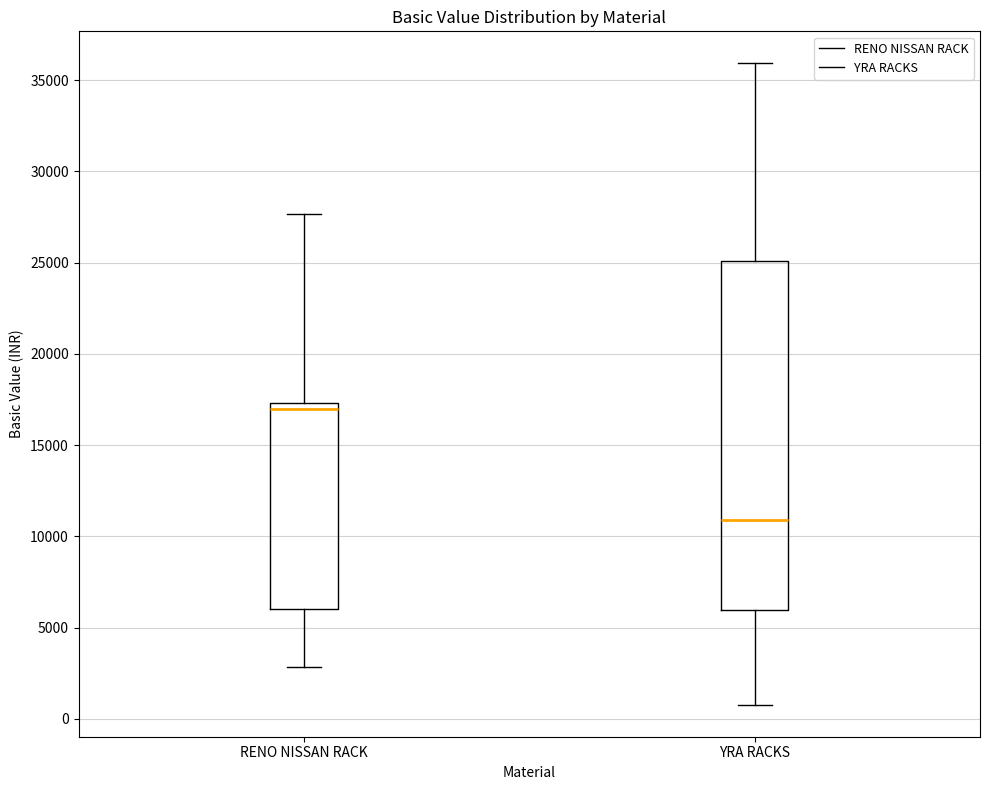

Where is the lower edge of the box for YRA RACKS on the y-axis? The values are not printed on the chart, so give them approximately, as read against the axis.

6000